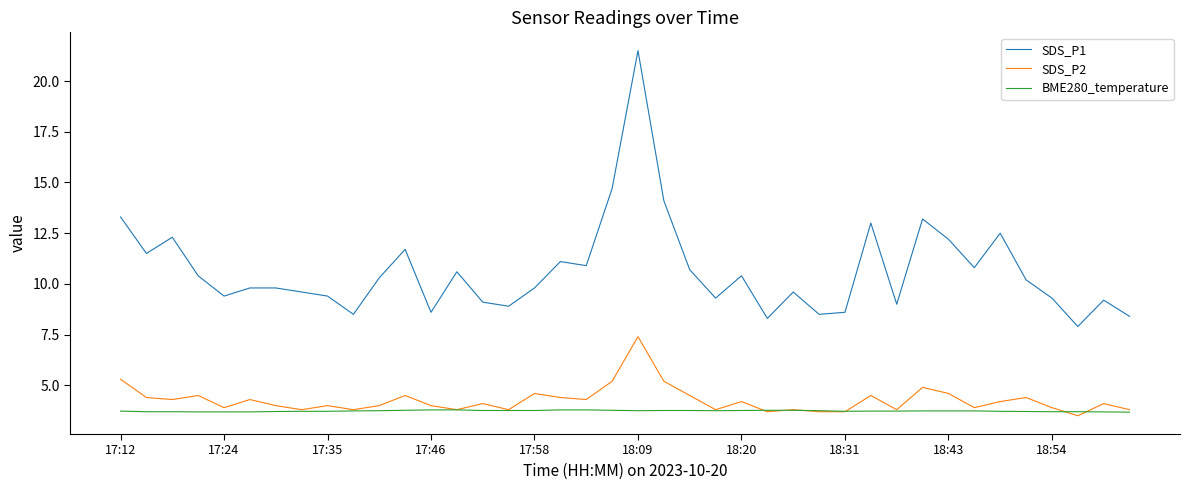

List the series in order of their peak value, lowest first.

BME280_temperature, SDS_P2, SDS_P1